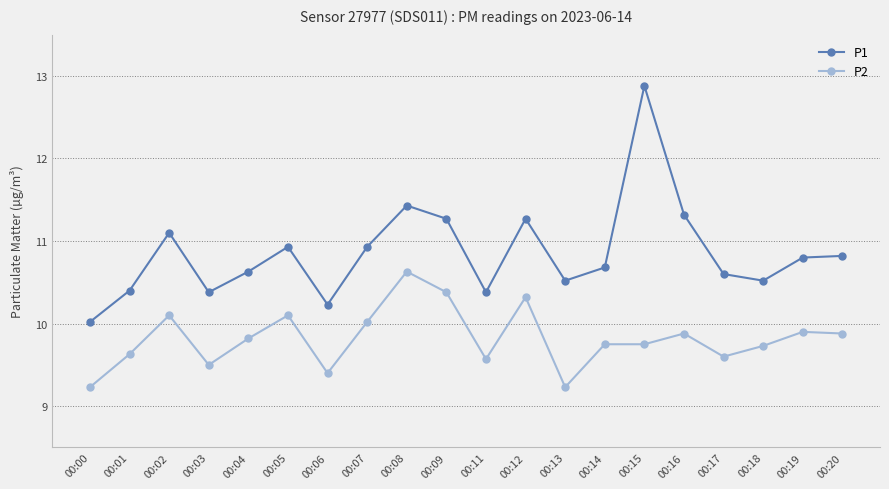

What is the spread (max minus min) of values at 00:18?

0.8